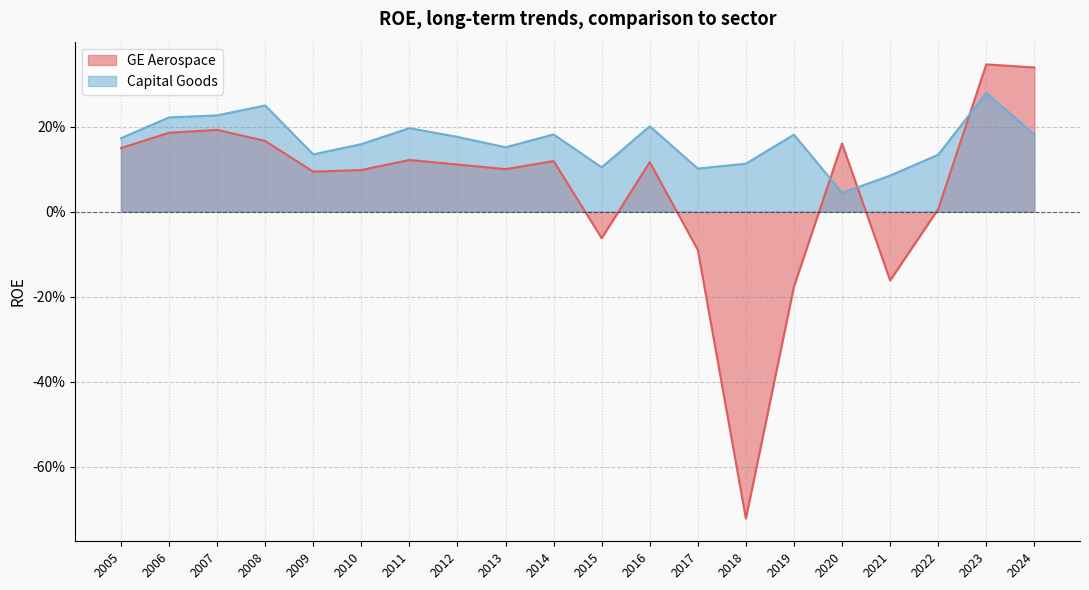

Reading right to left, transcribe all the data shown in this chart.

GE Aerospace: 2005=0.1	2006=0.2	2007=0.2	2008=0.2	2009=0.1	2010=0.1	2011=0.1	2012=0.1	2013=0.1	2014=0.1	2015=-0.1	2016=0.1	2017=-0.1	2018=-0.7	2019=-0.2	2020=0.2	2021=-0.2	2022=0.0	2023=0.3	2024=0.3
Capital Goods: 2005=0.2	2006=0.2	2007=0.2	2008=0.2	2009=0.1	2010=0.2	2011=0.2	2012=0.2	2013=0.2	2014=0.2	2015=0.1	2016=0.2	2017=0.1	2018=0.1	2019=0.2	2020=0.0	2021=0.1	2022=0.1	2023=0.3	2024=0.2